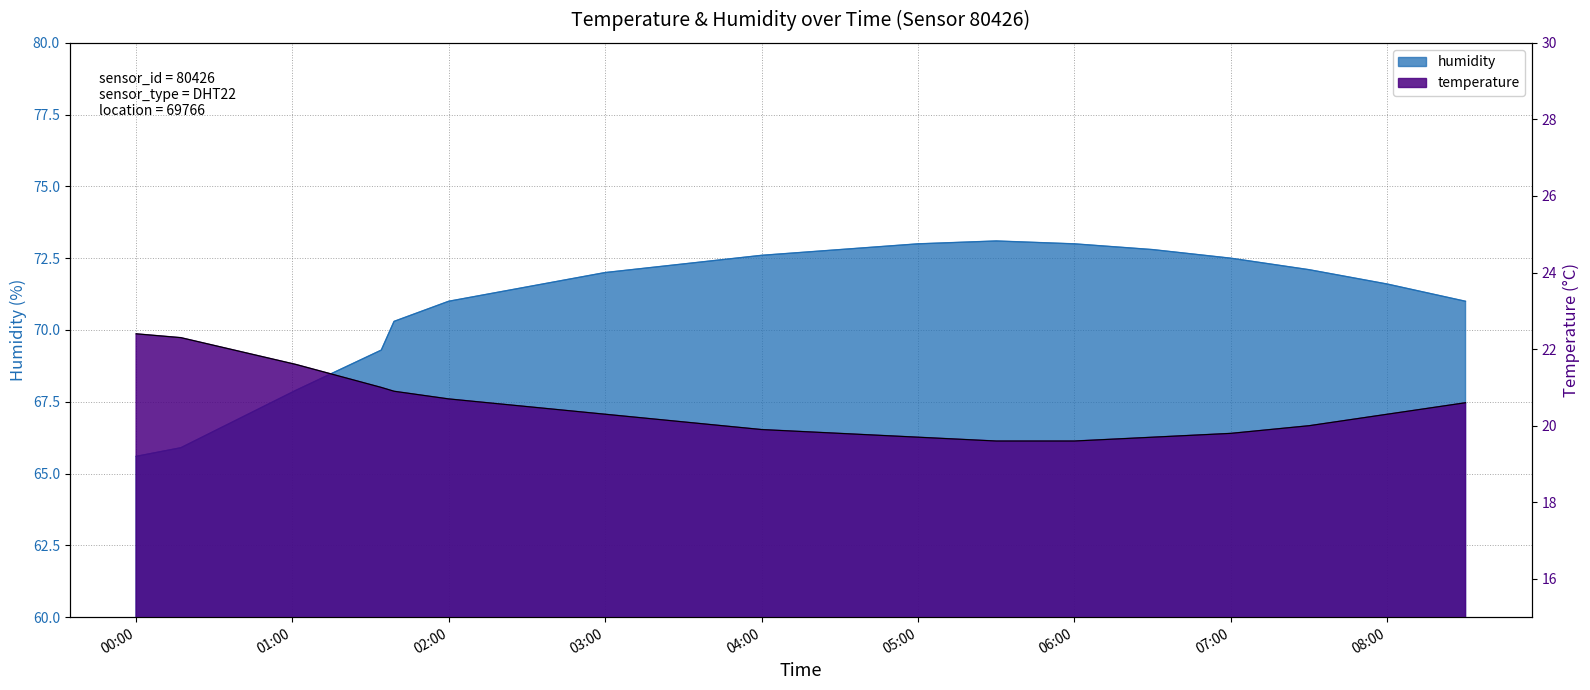

Where does the humidity series first go above 72?

04:00